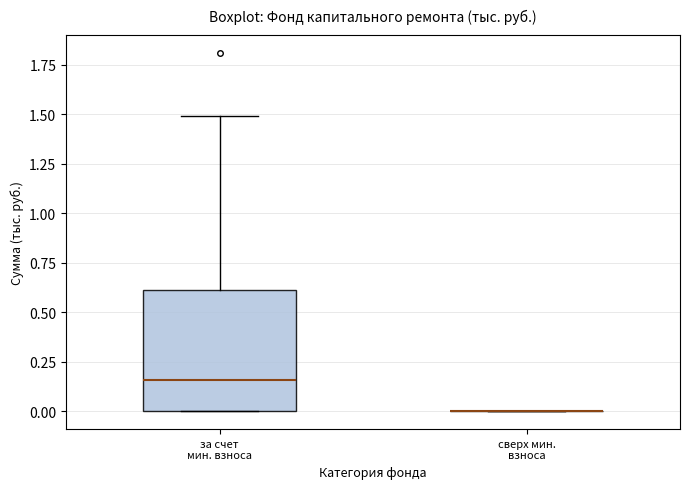

Comparing the boxes themselves (not the whiskers), which one is the tallest?

за счет мин. взноса